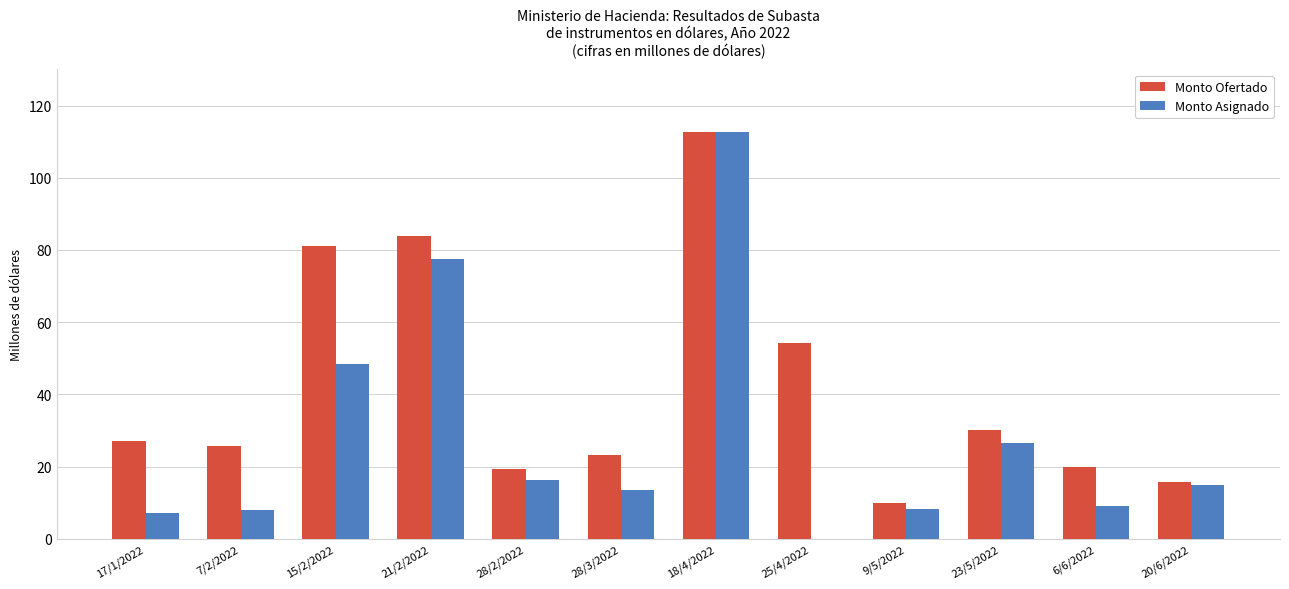

Which series changed the most between 15/2/2022 and 28/3/2022?

Monto Ofertado